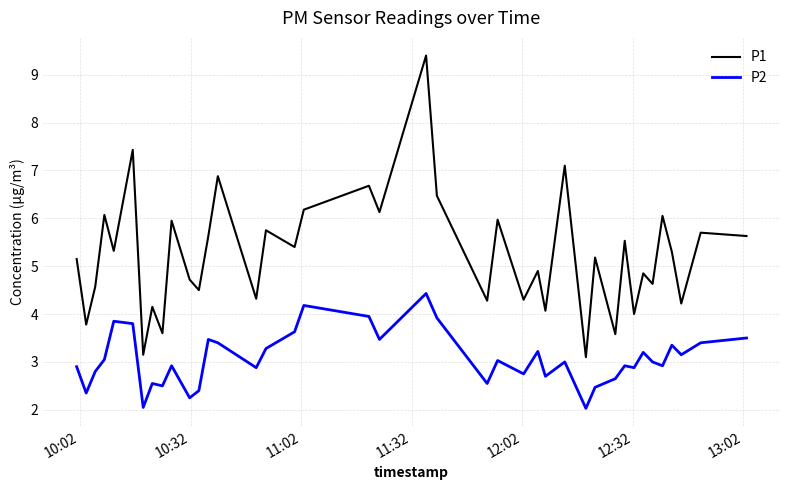

What is the difference between the maximum and minimum values in the P2 series?

2.4